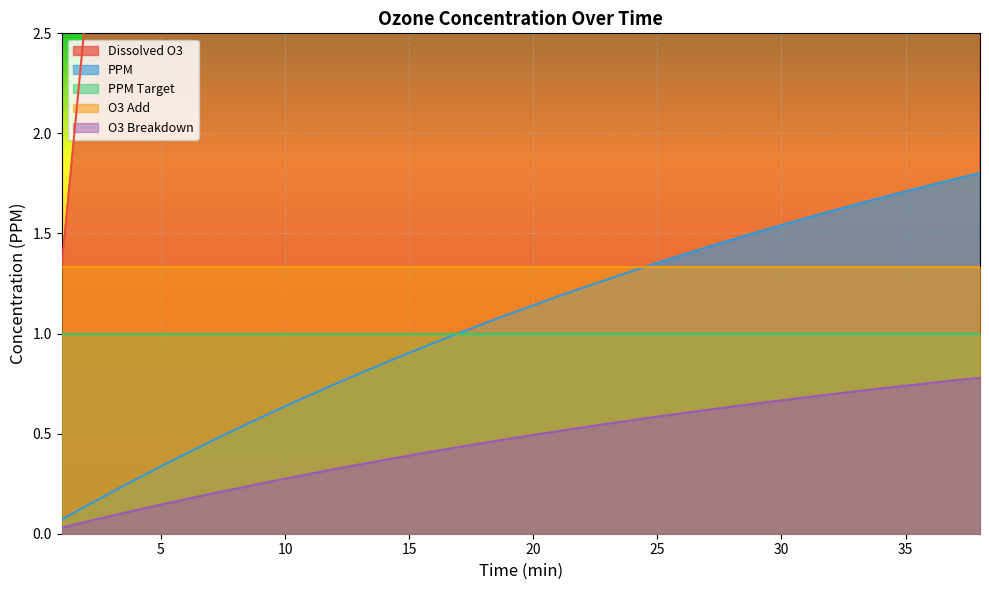

True or false: PPM and O3 Breakdown cross at least once.

False